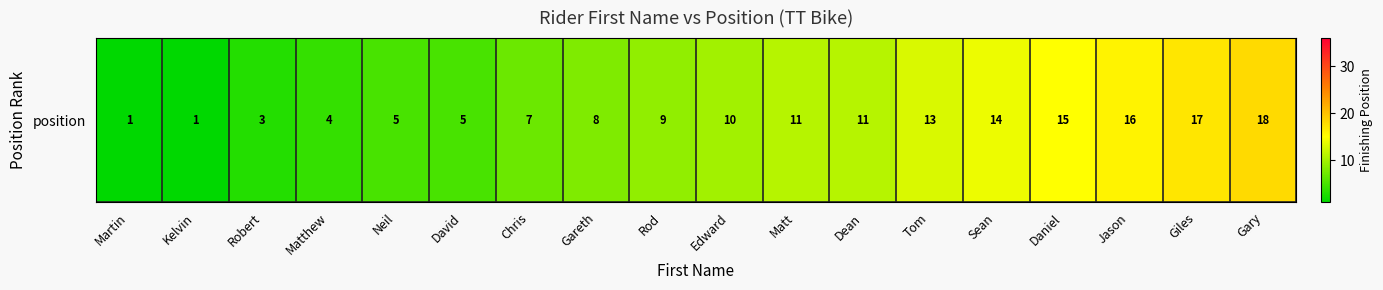

Reading left to right, list all the values displayed in this chart.

1	1	3	4	5	5	7	8	9	10	11	11	13	14	15	16	17	18